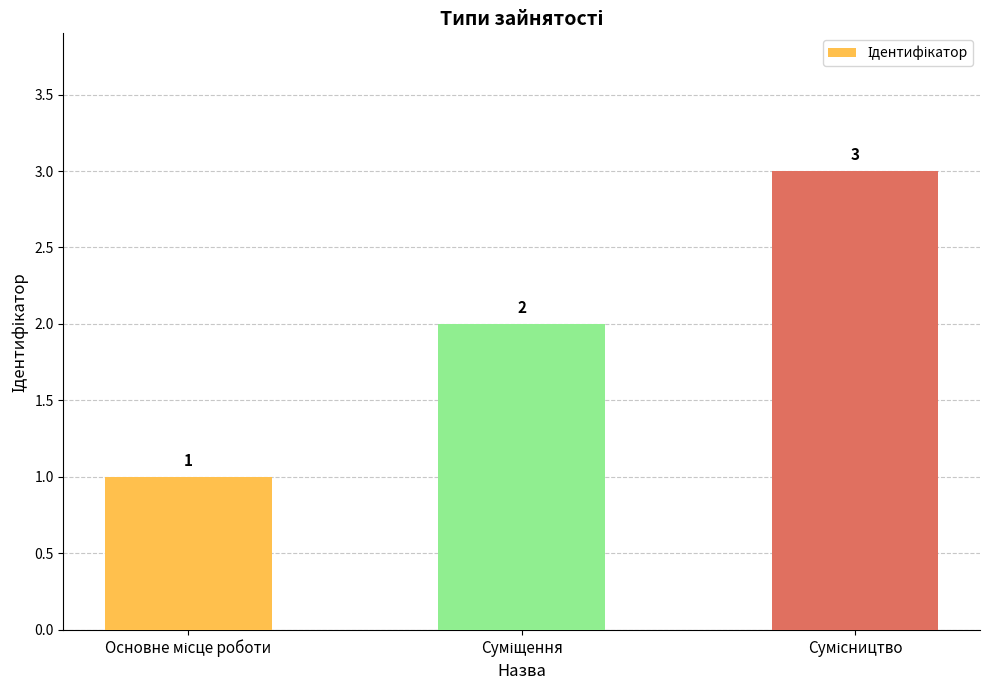

What is the average value?

2